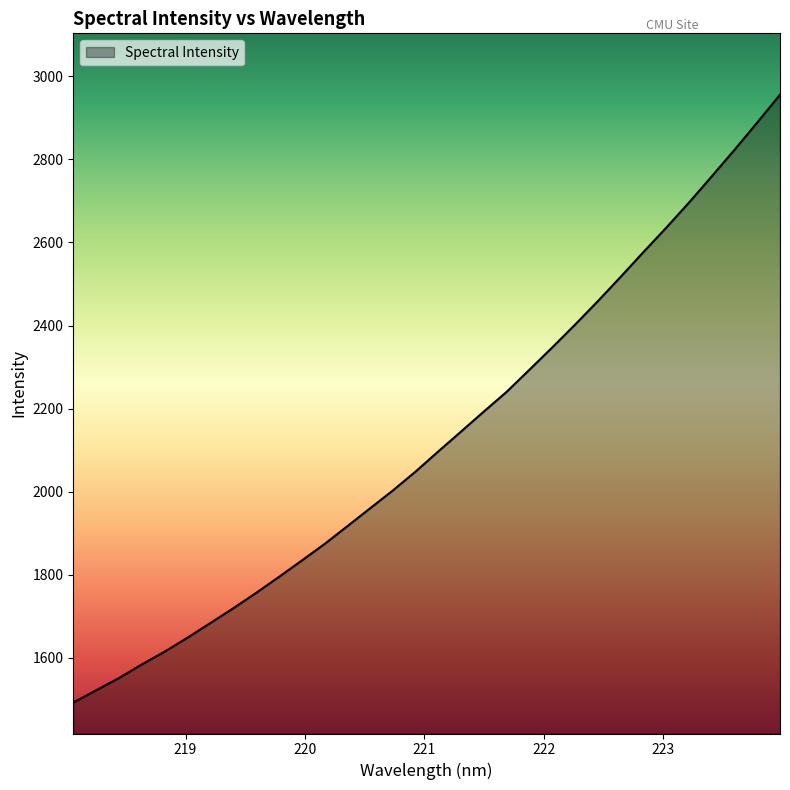

What is the maximum value shown in the chart?

2955.6